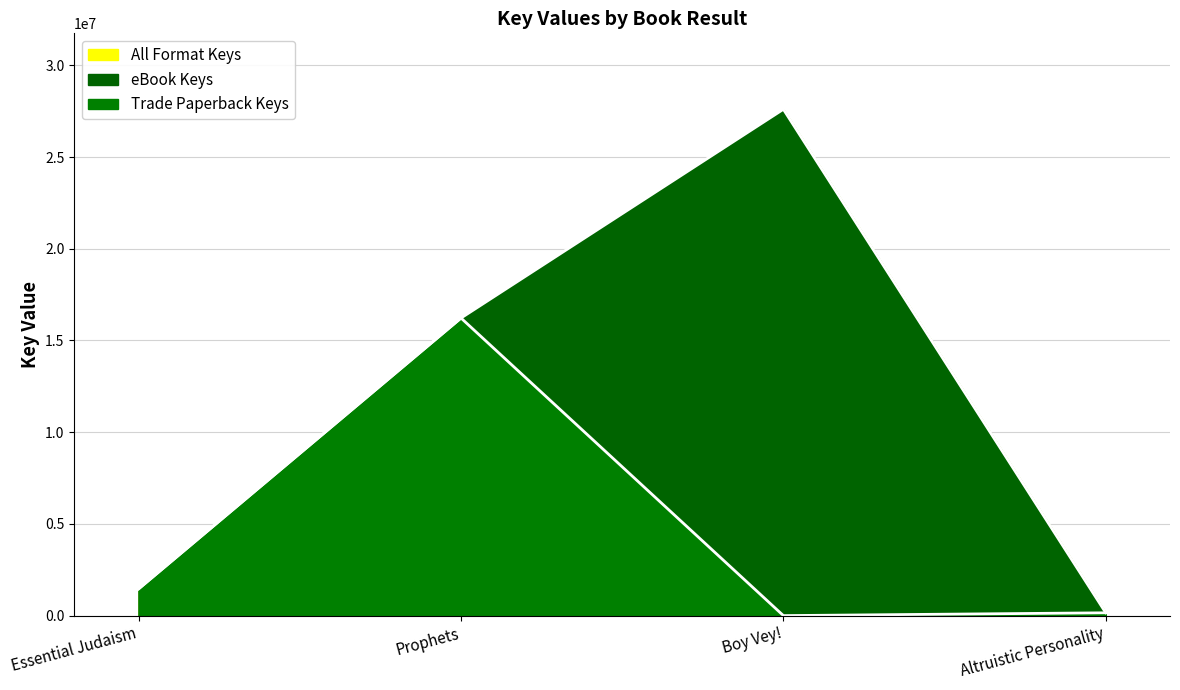

What is the value of the Trade Paperback Keys point at the 4th from the left?

153812